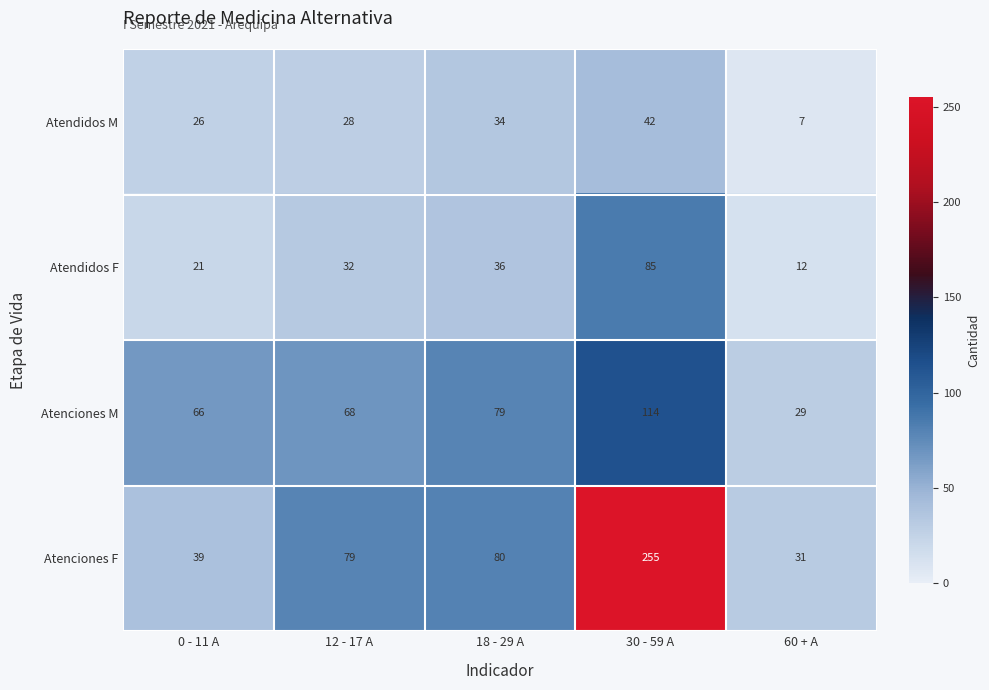

How many data points in Atendidos M are less than 28?

2